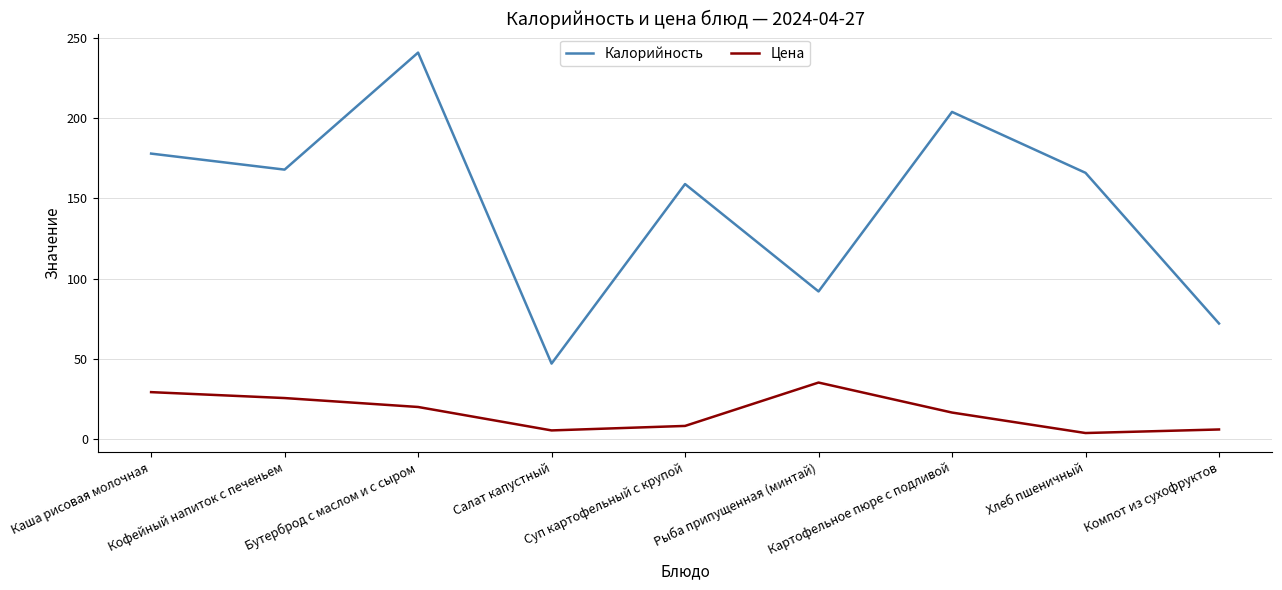

At Компот из сухофруктов, list the series in order from largest to smallest.

Калорийность, Цена